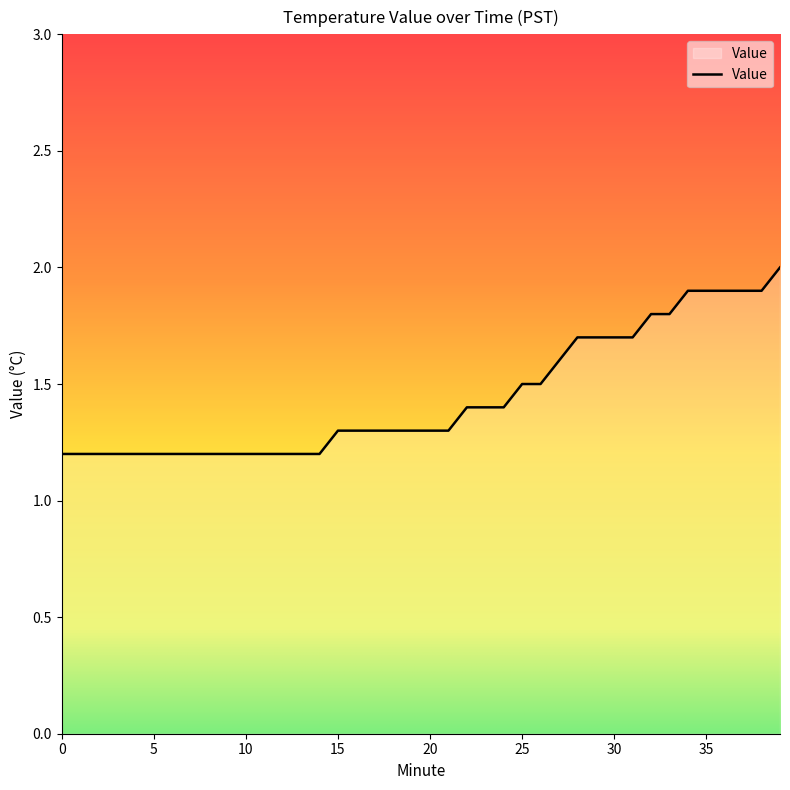

What is the difference between the maximum and minimum values?

0.8